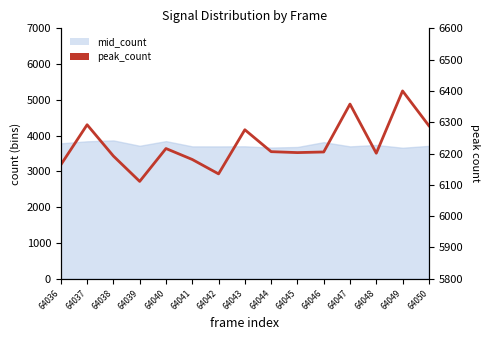

What is the ratio of the value at 64047 to the value at 64042?

1.0